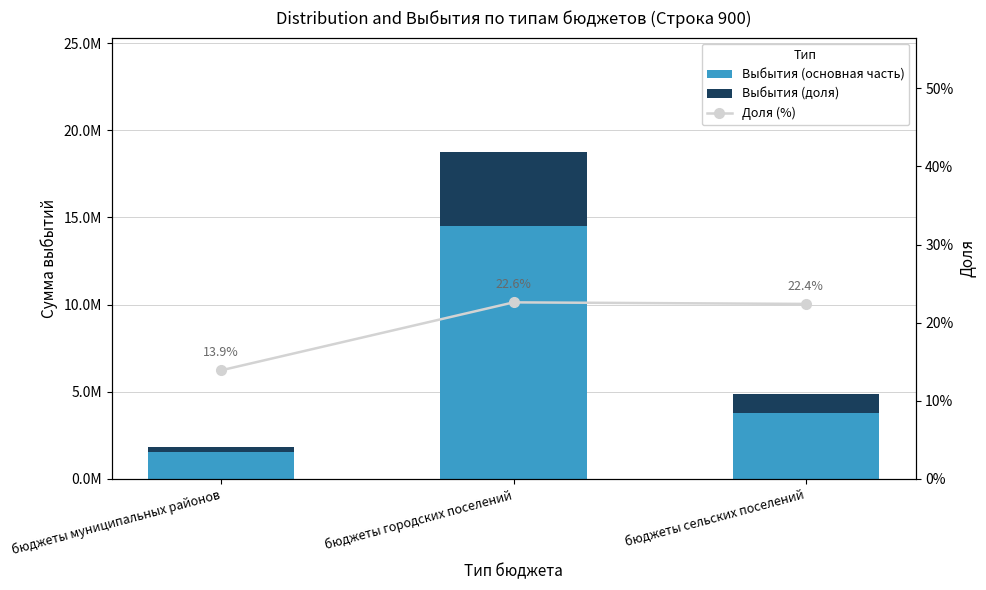

Reading right to left, what are all the values shown in this chart?

Выбытия (основная часть): 3778775.2	14512738.7	1552086.5
Выбытия (доля): 1090780.5	4237569.7	250569.1
Доля (%): 0.2	0.2	0.1